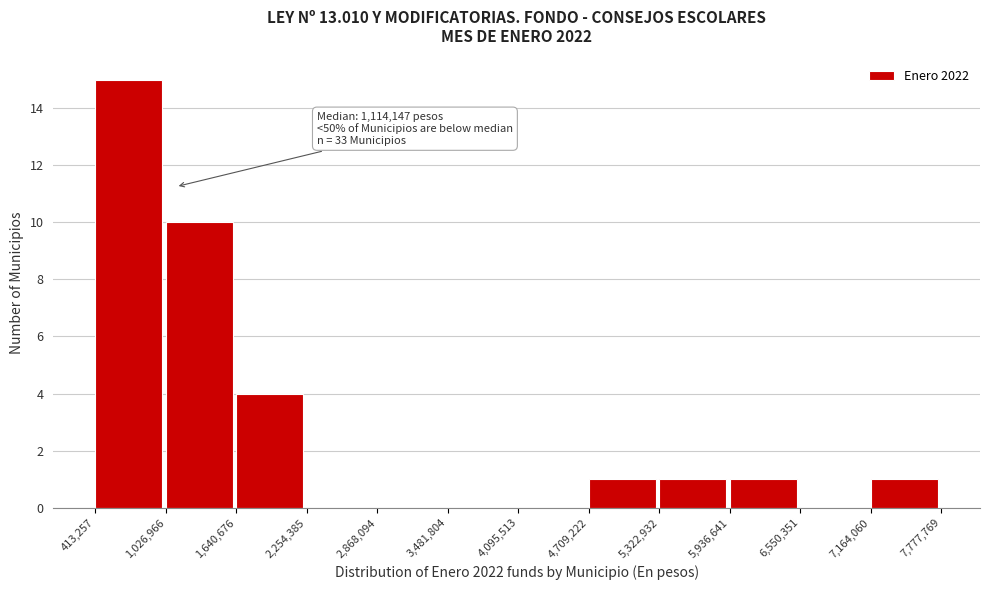

Which range on the x-axis has the tallest bar?

413,257 to 1,026,966